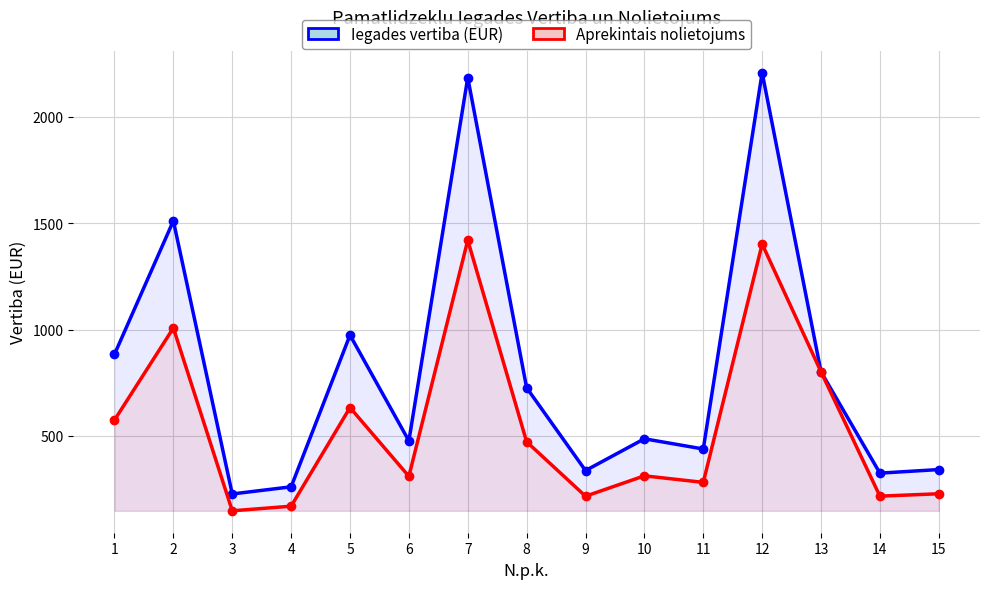

What is the difference between the highest and lowest values at 8?

254.1